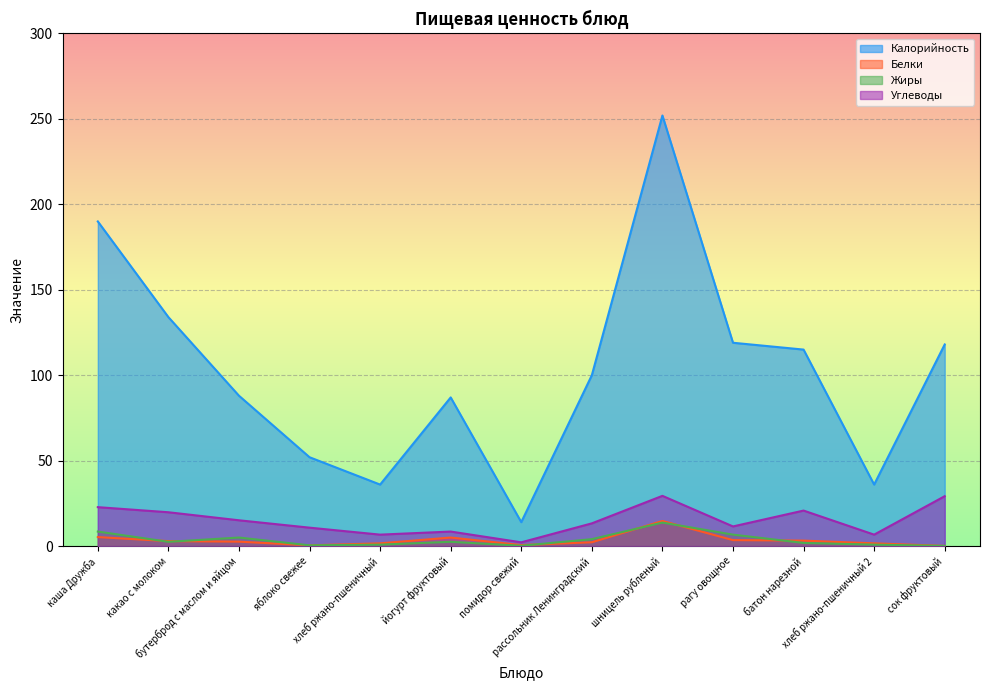

Is it true that Белки equals 3.5 at рассольник Ленинградский?

False